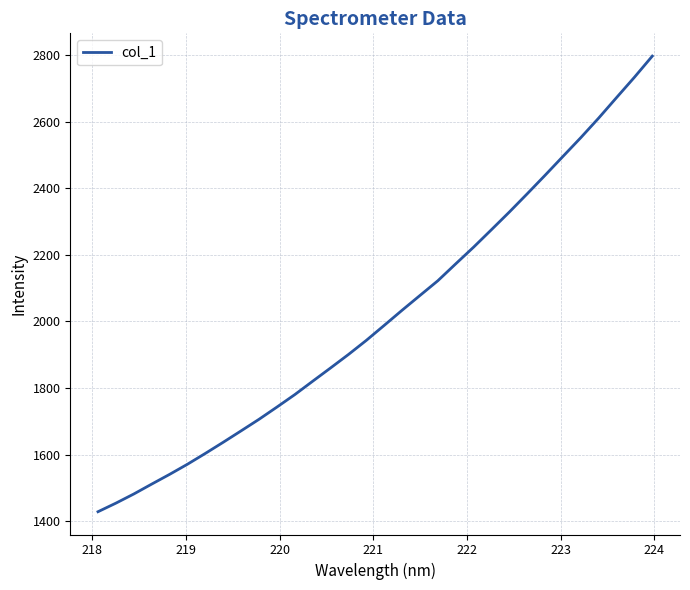

Reading left to right, transcribe all the data shown in this chart.

1428.1	1453.8	1481.3	1511.1	1540.3	1570.8	1603.4	1636.9	1671.2	1705.9	1742.6	1780.1	1820.4	1860.3	1900.7	1943.2	1988.2	2033.7	2078.1	2122.4	2173.2	2223.3	2275.9	2328.9	2383.7	2439.3	2496.0	2552.5	2611.3	2672.8	2733.8	2797.3